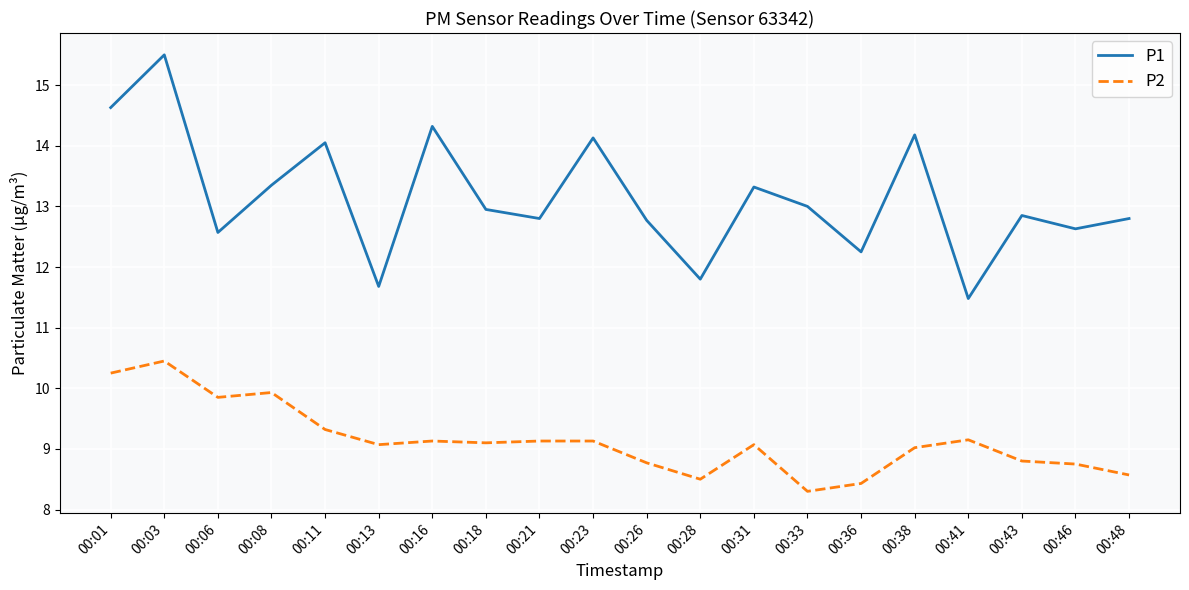

True or false: P2 and P1 intersect in this chart.

False